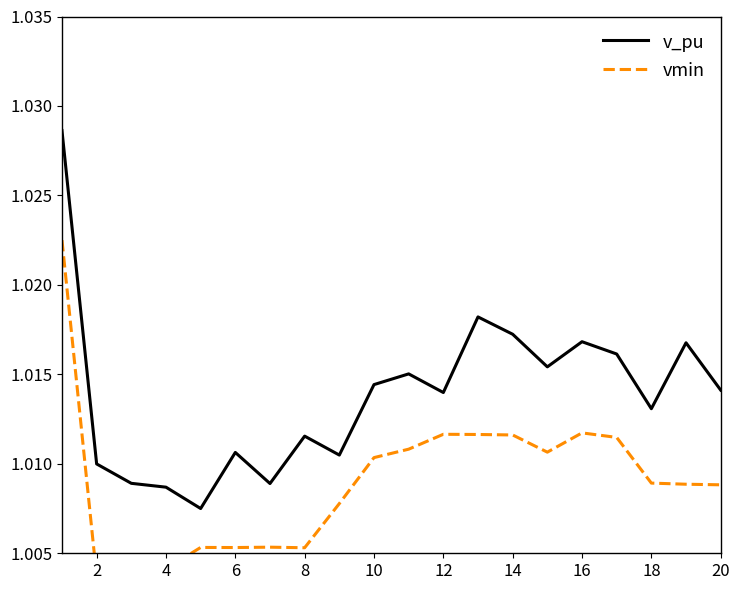

What is the sum of all v_pu values?

20.3